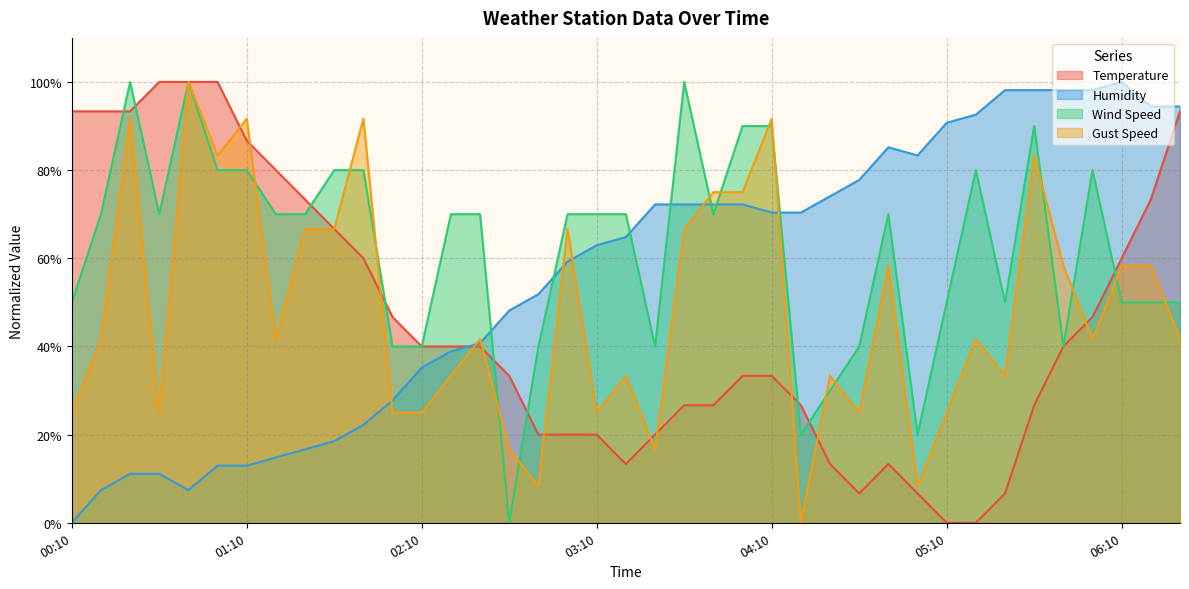

The Humidity series shows 23.0 at 01:10. True or false?

False